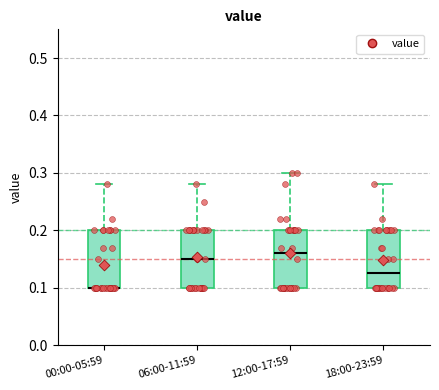

Reading left to right, transcribe this box plot: for each box, give where its median line is, the range the box spans, and where its two whiskers end, as read against the y-axis. The values are not printed on the chart, so give them approximately, as read against the axis.

00:00-05:59: median 0.10 (drawn on the box's lower edge), box 0.10 to 0.20, whiskers 0.10 to 0.28
06:00-11:59: median 0.15, box 0.10 to 0.20, whiskers 0.10 to 0.28
12:00-17:59: median 0.16, box 0.10 to 0.20, whiskers 0.10 to 0.30
18:00-23:59: median 0.13, box 0.10 to 0.20, whiskers 0.10 to 0.28